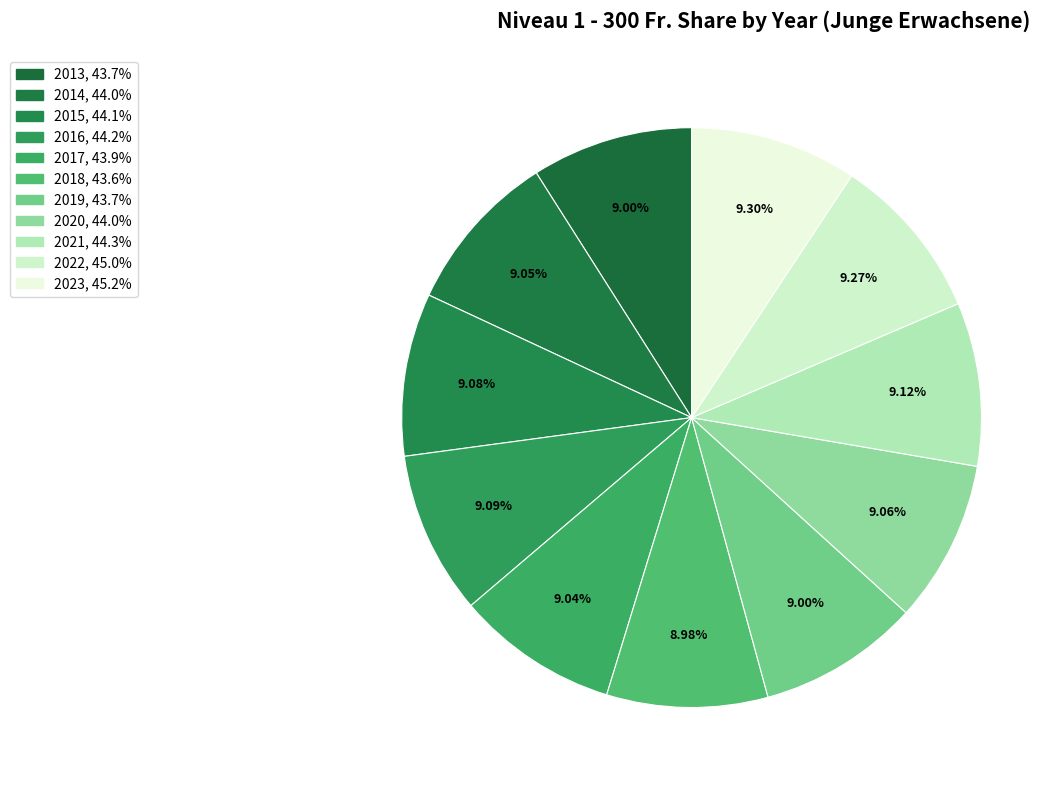

How many slices are in this pie chart?

11